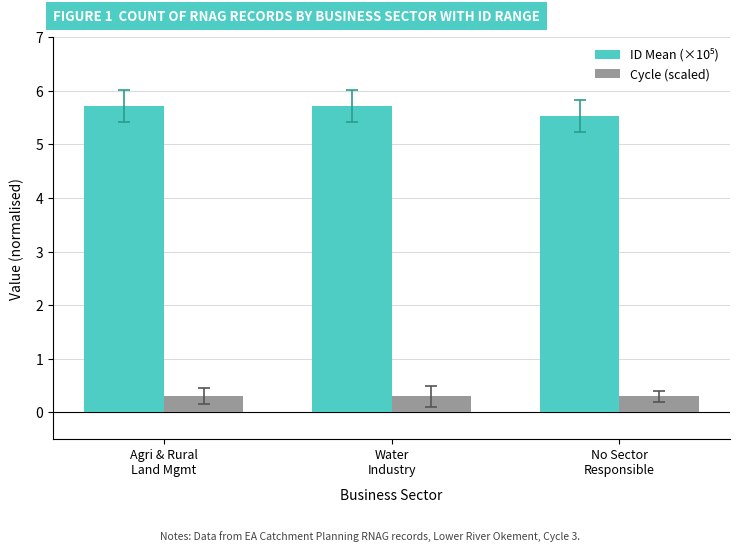

What is the sum of all Cycle (scaled) values?

0.9